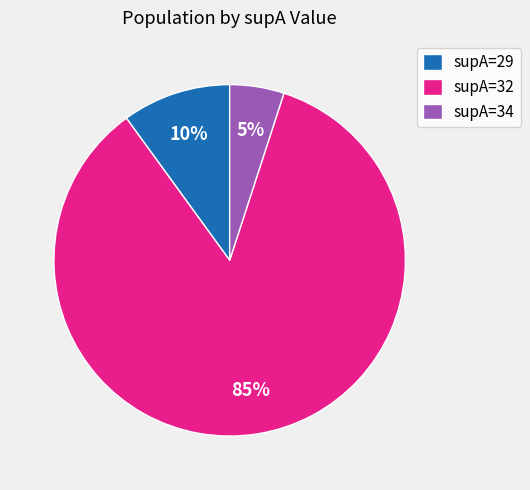

How many segments does this pie chart have?

3